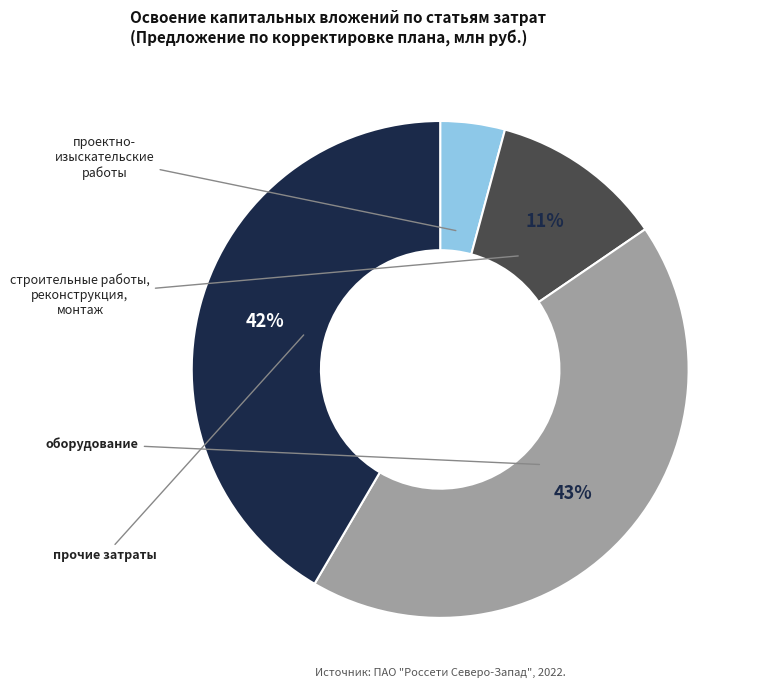

To the nearest percent, what is the average slice percentage?

25%